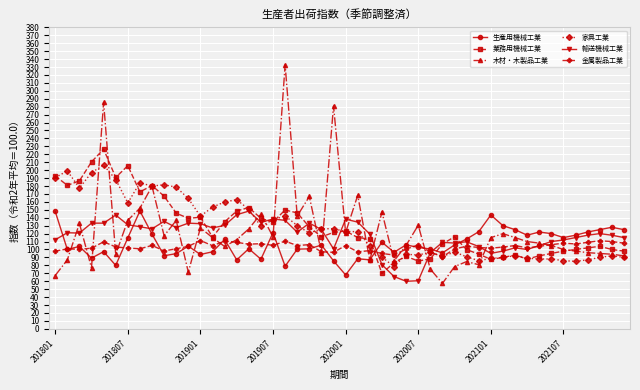

In 金属製品工業, how many points are lower than both neighbors (excluding endpoints)?

14